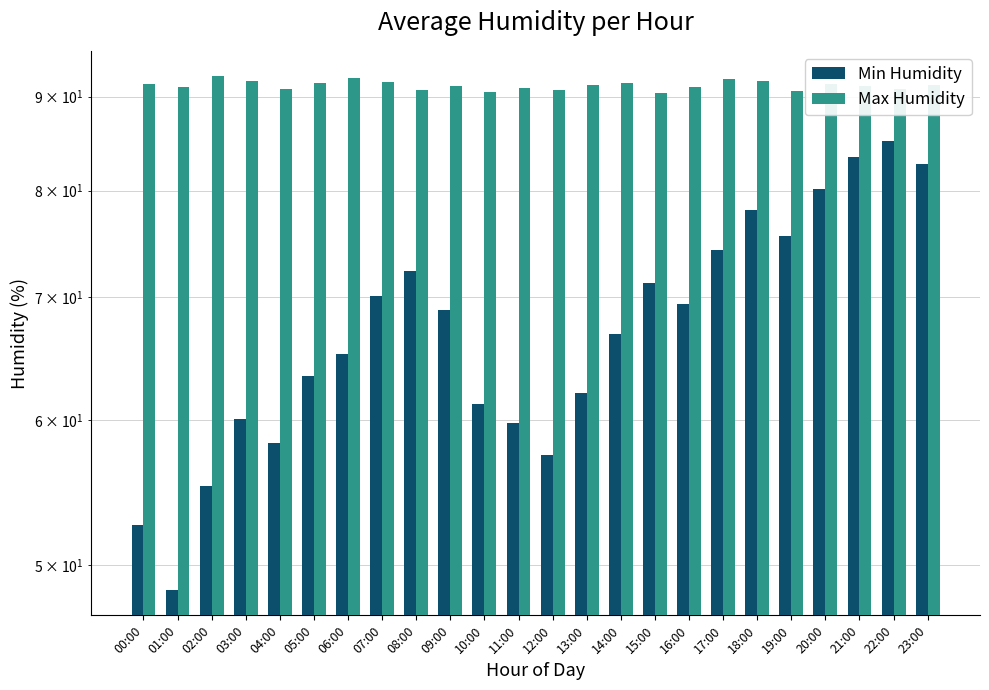

How many data points does each series have?

24